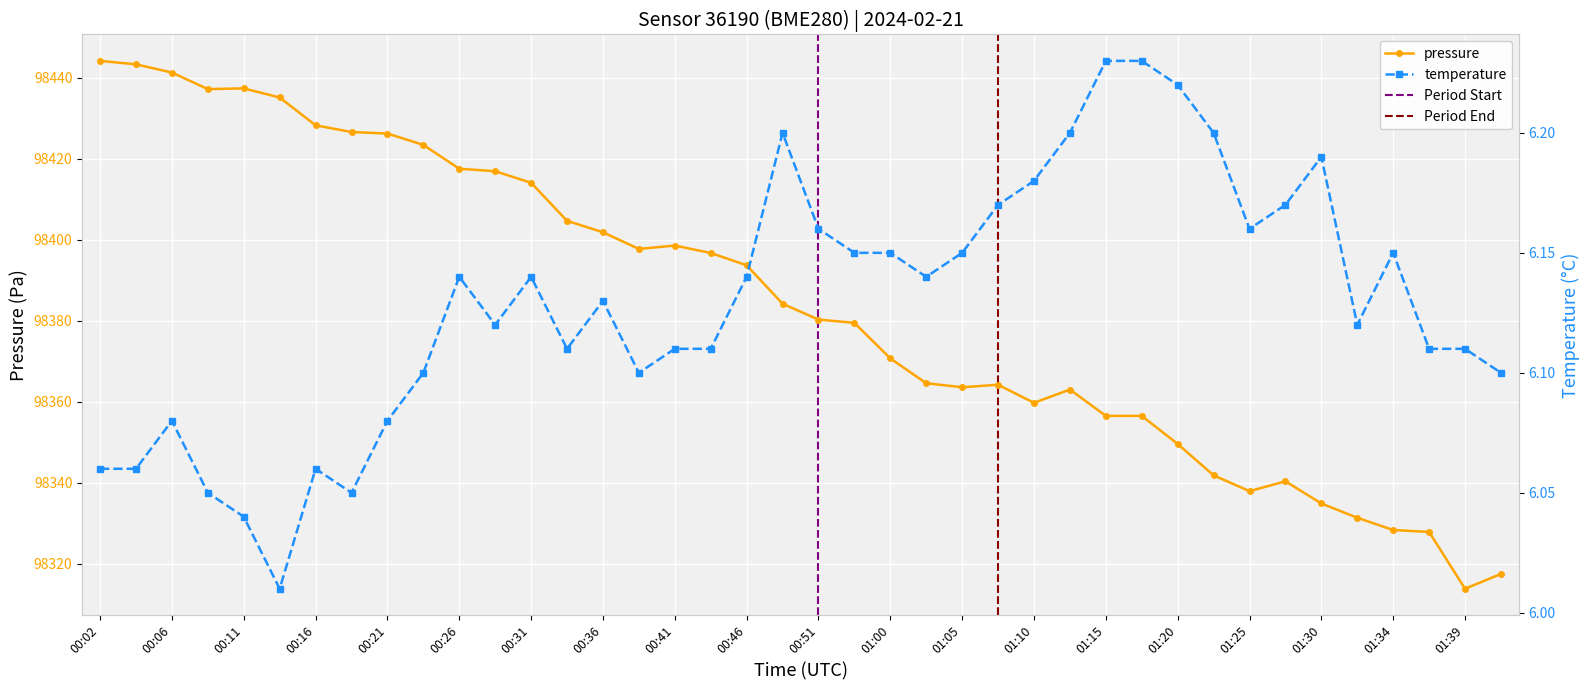

True or false: pressure and temperature intersect in this chart.

False